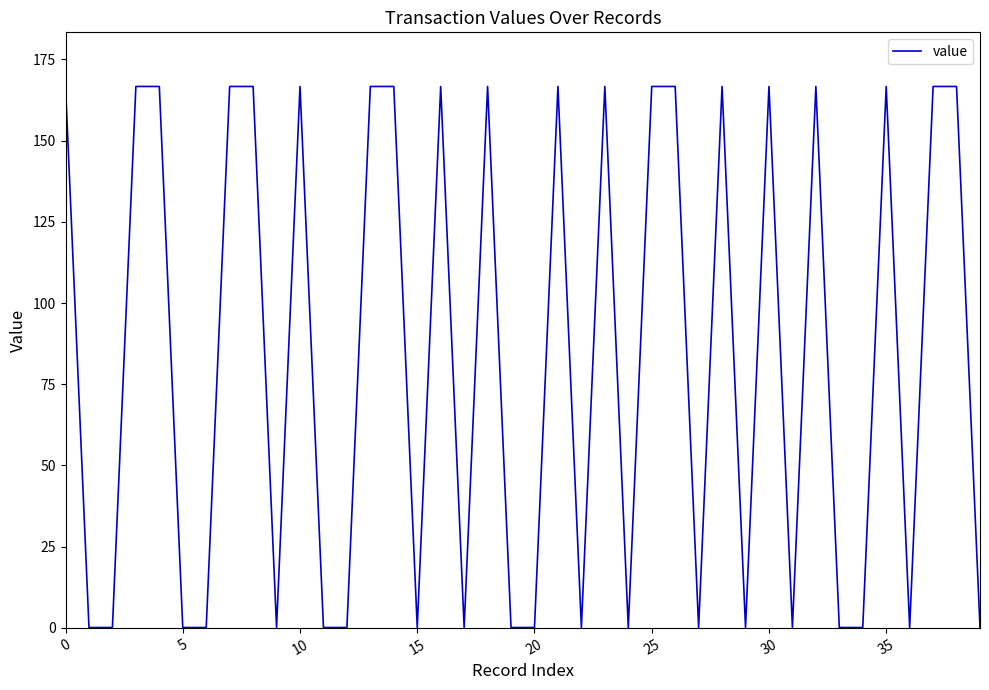

What is the difference between the maximum and minimum values?

166.6